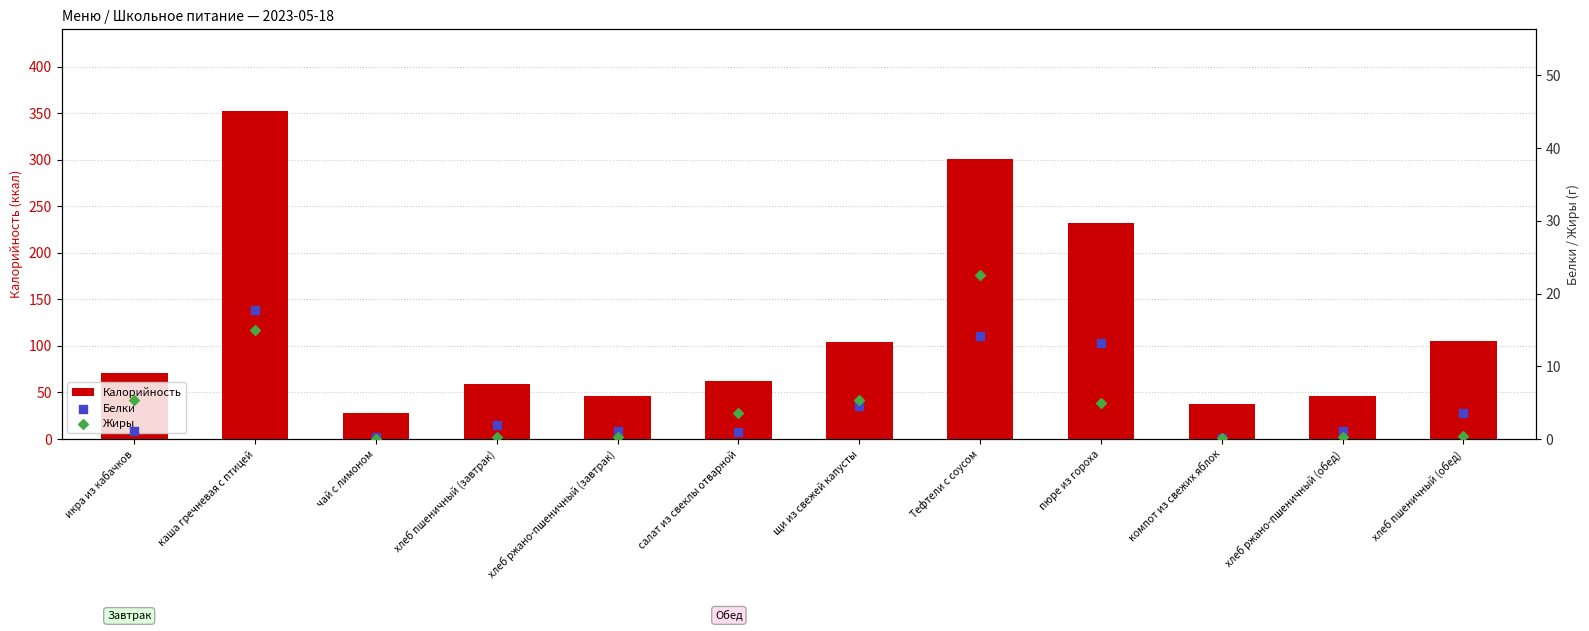

Which series has the largest Y range (max minus min)?

Калорийность